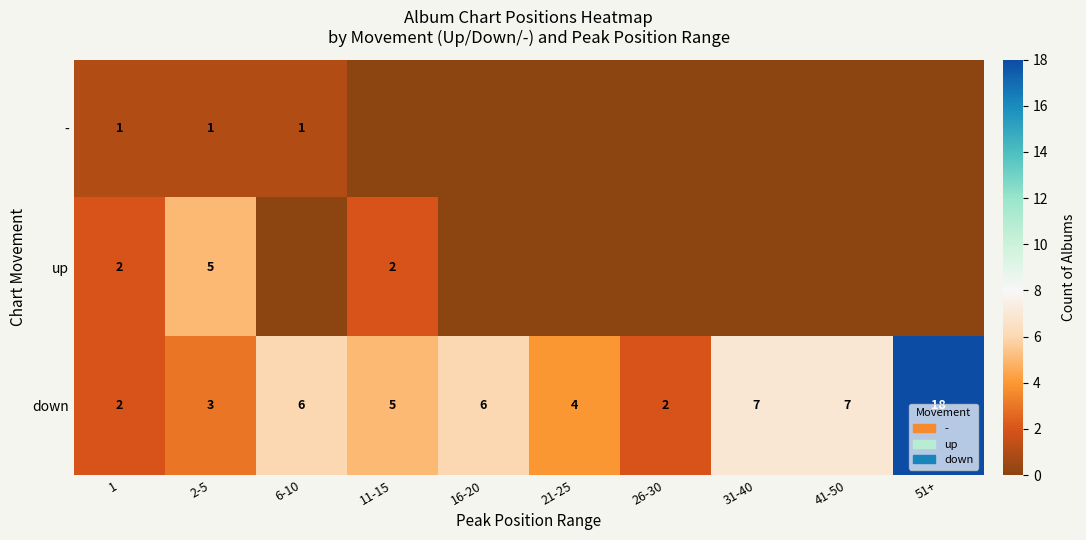

Between 11-15 and 41-50, which is larger?

11-15